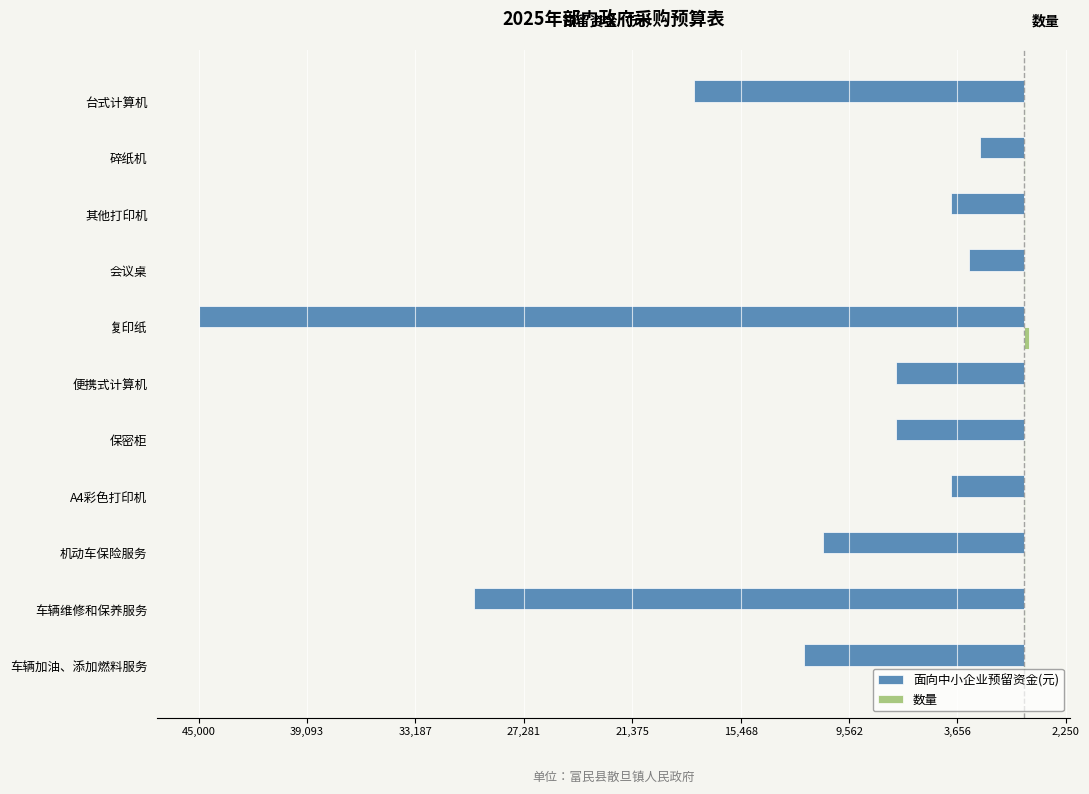

Does the chart contain any negative values?

Yes